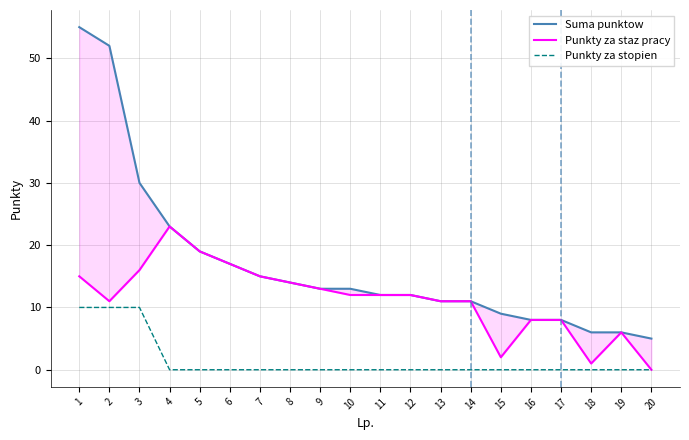

True or false: Punkty za staz pracy and Punkty za stopien intersect in this chart.

False